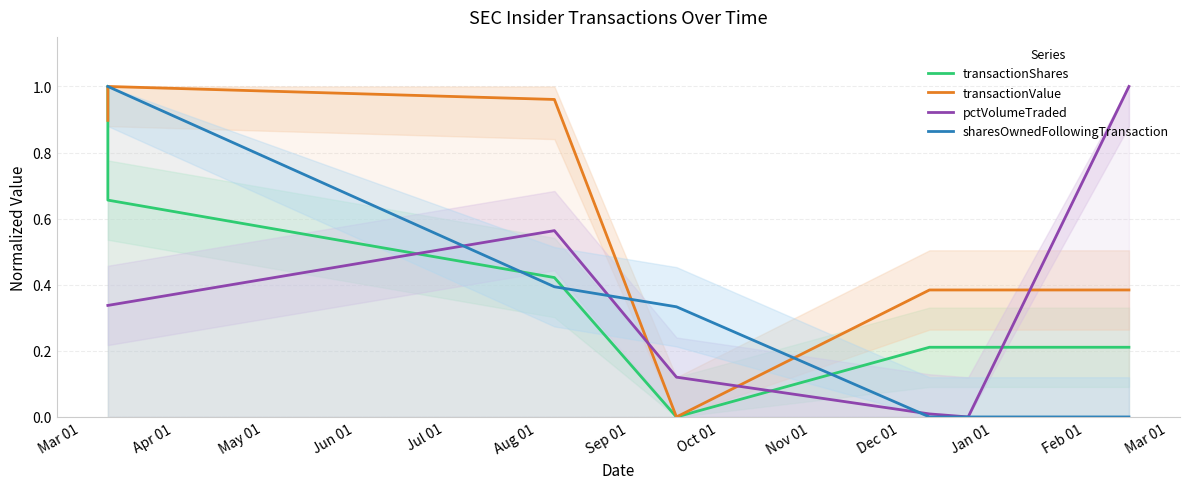

What is the difference between the maximum and second lowest values in the transactionValue series?

0.6